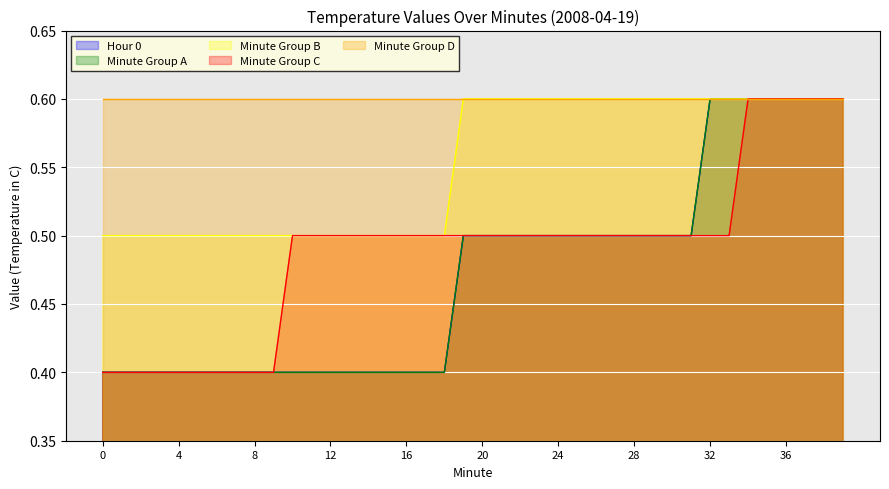

Reading right to left, list all the values displayed in this chart.

Hour 0: 0.6	0.6	0.6	0.6	0.6	0.6	0.6	0.6	0.5	0.5	0.5	0.5	0.5	0.5	0.5	0.5	0.5	0.5	0.5	0.5	0.5	0.4	0.4	0.4	0.4	0.4	0.4	0.4	0.4	0.4	0.4	0.4	0.4	0.4	0.4	0.4	0.4	0.4	0.4	0.4
Minute Group A: 0.6	0.6	0.6	0.6	0.6	0.6	0.6	0.6	0.5	0.5	0.5	0.5	0.5	0.5	0.5	0.5	0.5	0.5	0.5	0.5	0.5	0.4	0.4	0.4	0.4	0.4	0.4	0.4	0.4	0.4	0.4	0.4	0.4	0.4	0.4	0.4	0.4	0.4	0.4	0.4
Minute Group B: 0.6	0.6	0.6	0.6	0.6	0.6	0.6	0.6	0.6	0.6	0.6	0.6	0.6	0.6	0.6	0.6	0.6	0.6	0.6	0.6	0.6	0.5	0.5	0.5	0.5	0.5	0.5	0.5	0.5	0.5	0.5	0.5	0.5	0.5	0.5	0.5	0.5	0.5	0.5	0.5
Minute Group C: 0.6	0.6	0.6	0.6	0.6	0.6	0.5	0.5	0.5	0.5	0.5	0.5	0.5	0.5	0.5	0.5	0.5	0.5	0.5	0.5	0.5	0.5	0.5	0.5	0.5	0.5	0.5	0.5	0.5	0.5	0.4	0.4	0.4	0.4	0.4	0.4	0.4	0.4	0.4	0.4